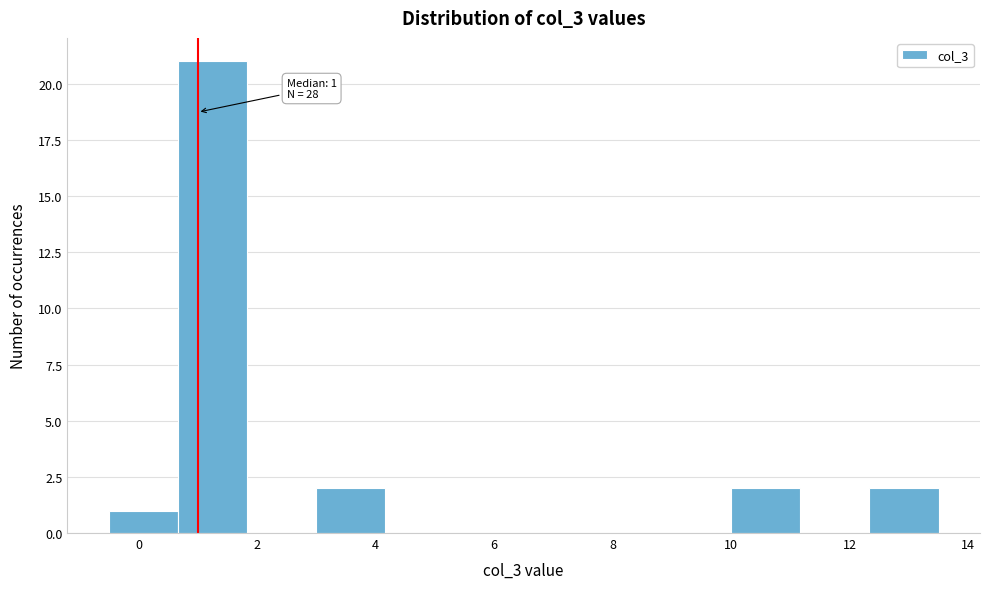

Which range on the x-axis has the tallest bar?

0.6 to 1.8